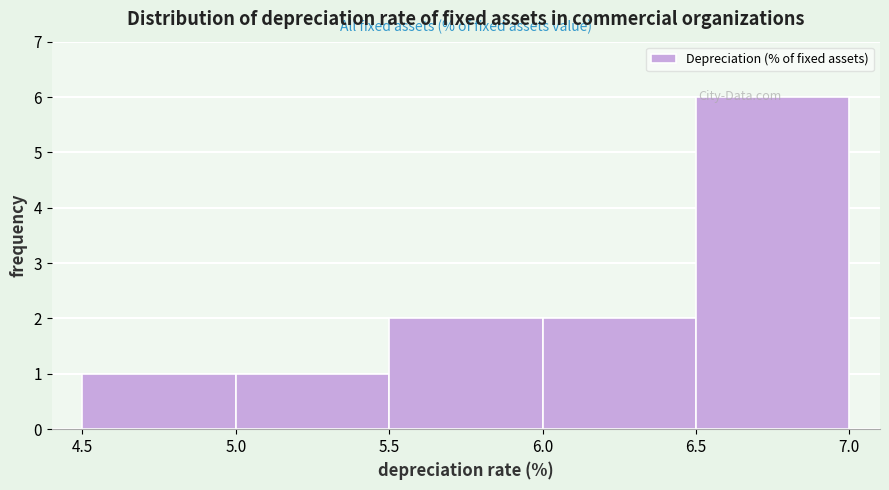

Reading left to right, list every bar in this chart as the range it spans on the x-axis followed by its height. The values are not printed on the chart, so give them approximately, as read against the axis.

4.5 to 5.0: 1
5.0 to 5.5: 1
5.5 to 6.0: 2
6.0 to 6.5: 2
6.5 to 7.0: 6